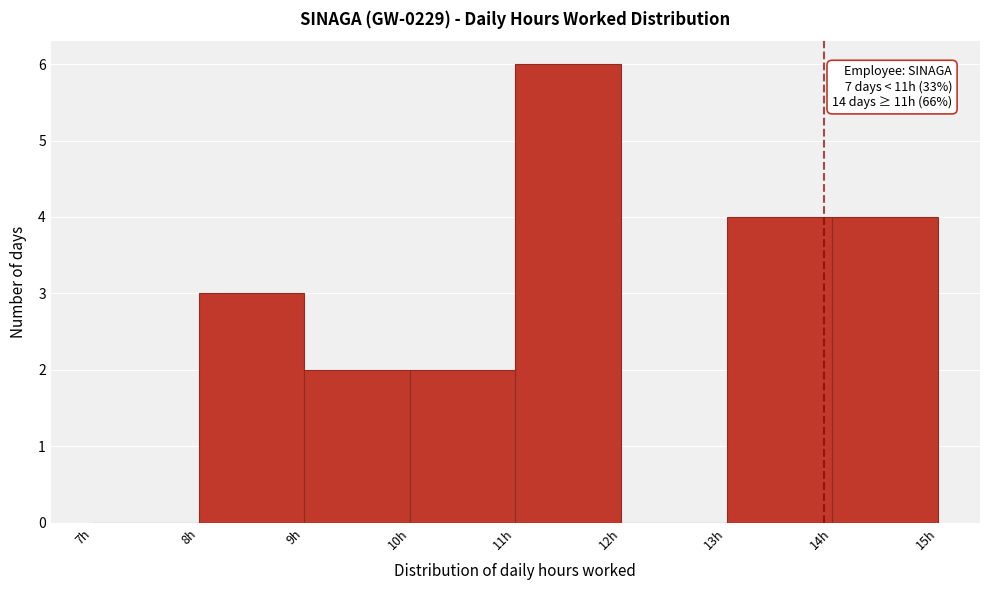

Over which range of the x-axis is the bar tallest?

11 to 12